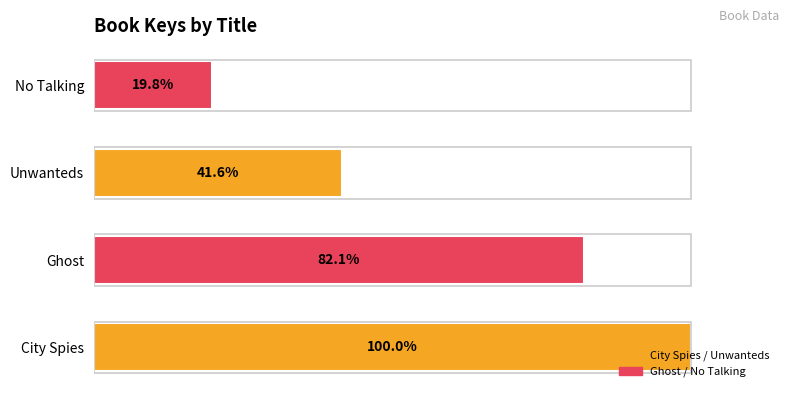

Where is the data nearest to the value 59?

Unwanteds